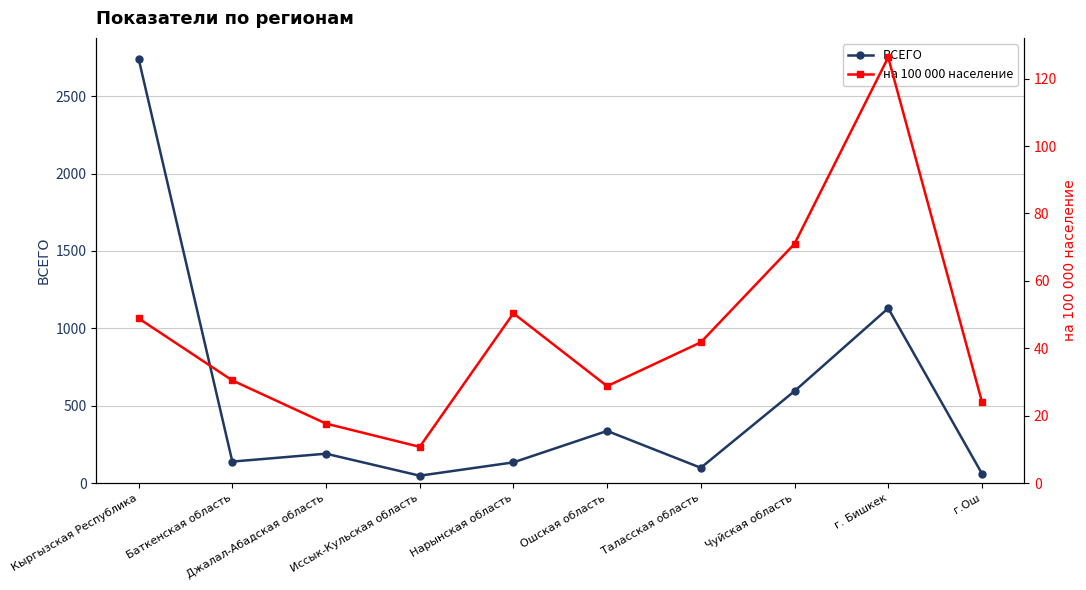

Reading right to left, transcribe all the data shown in this chart.

ВСЕГО: г.Ош=63.0	г. Бишкек=1130.0	Чуйская область=595.0	Таласская область=100.0	Ошская область=338.0	Нарынская область=135.0	Иссык-Кульская область=49.0	Джалал-Абадская область=191.0	Баткенская область=140.0	Кыргызская Республика=2741.0
на 100 000 население: г.Ош=24.2	г. Бишкек=126.3	Чуйская область=71.0	Таласская область=41.8	Ошская область=28.8	Нарынская область=50.4	Иссык-Кульская область=10.8	Джалал-Абадская область=17.7	Баткенская область=30.5	Кыргызская Республика=48.9